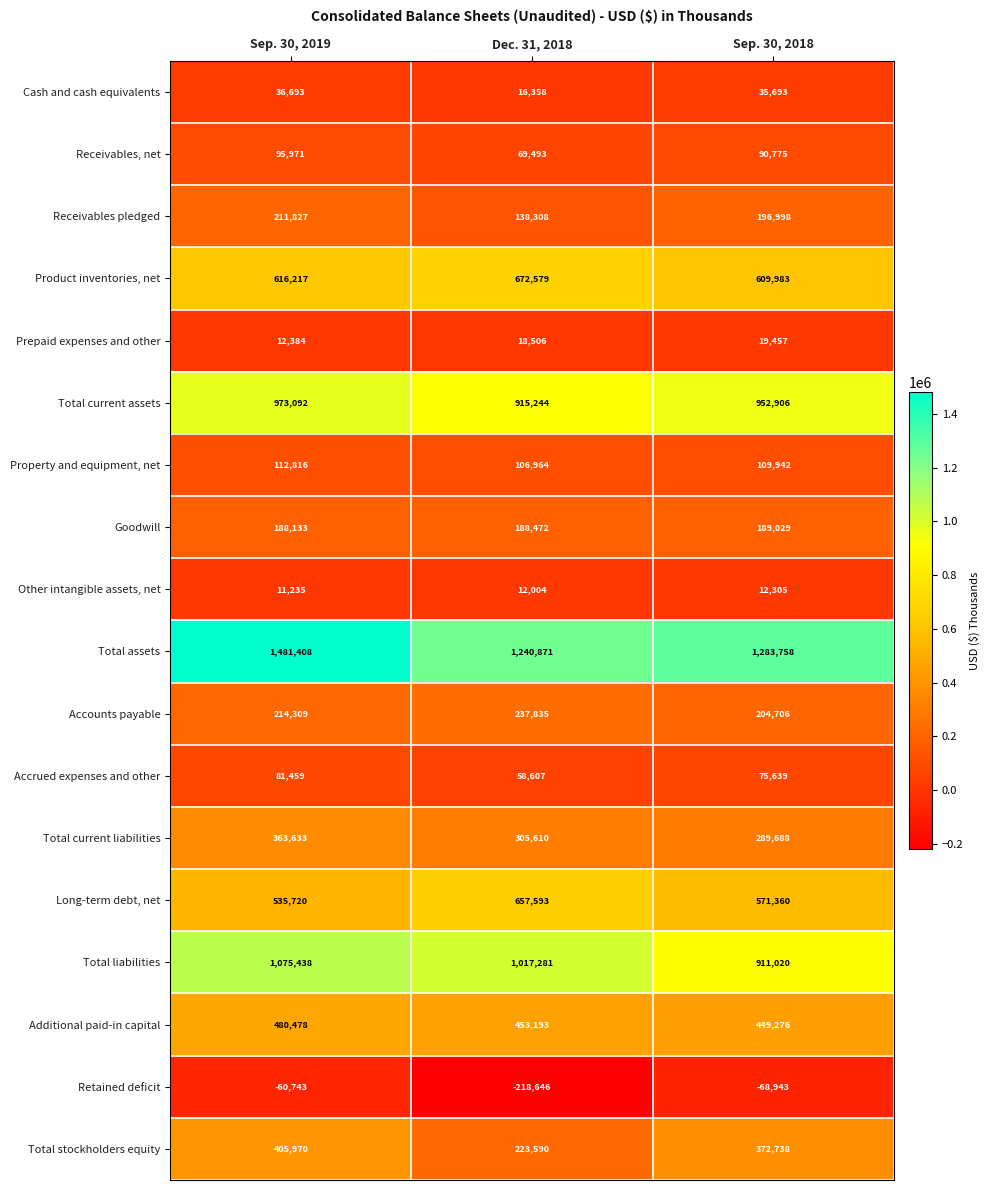

What is the spread (max minus min) of values at Sep. 30, 2018?

1352701